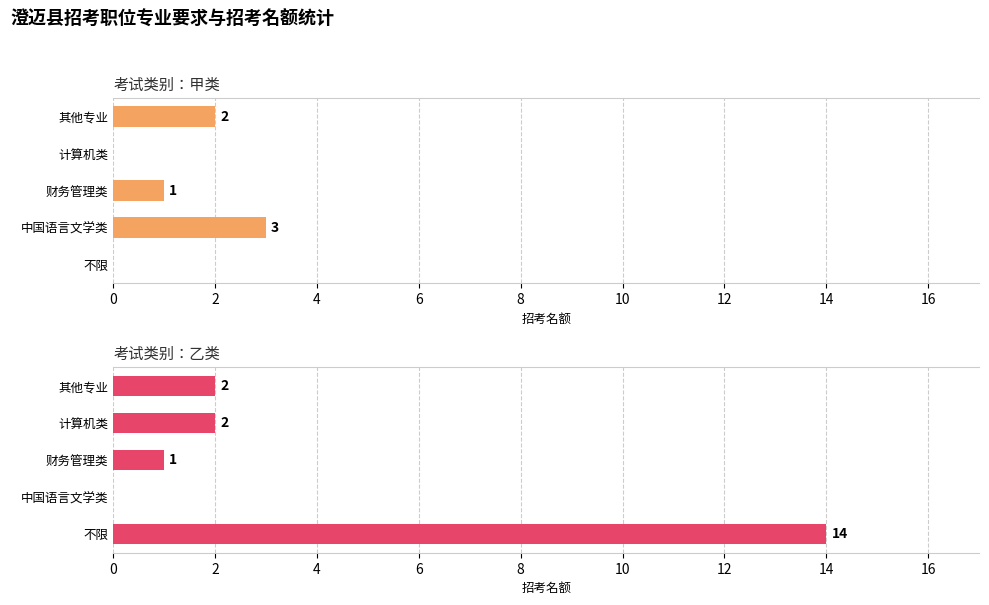

Between 2 and 4, which series saw the biggest shift?

甲类